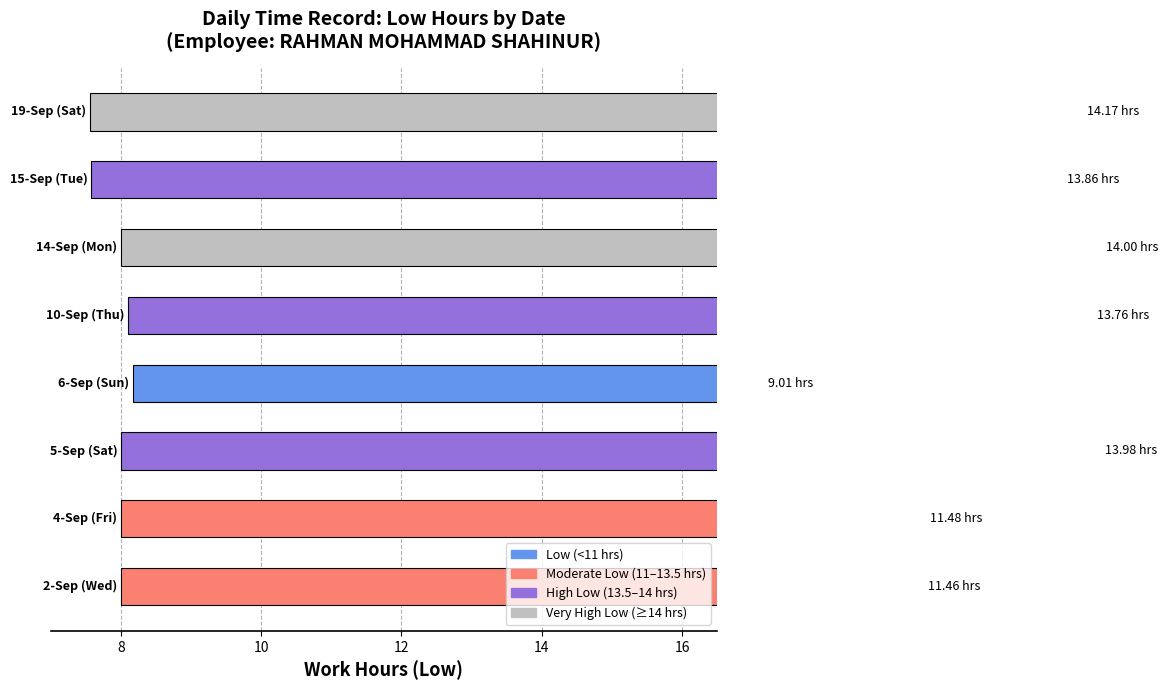

What is the average value?

12.7